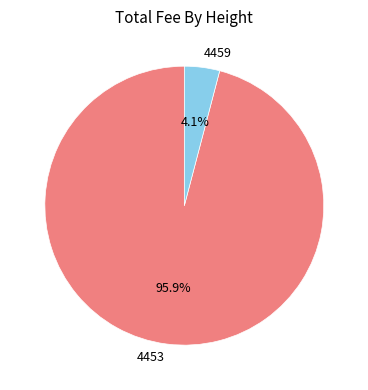

Is there any slice that represents more than half of the pie?

Yes